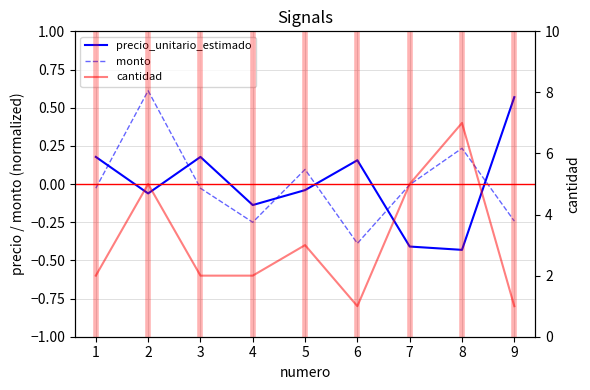

Is the value of monto at 1 greater than the value of cantidad at 8?

No